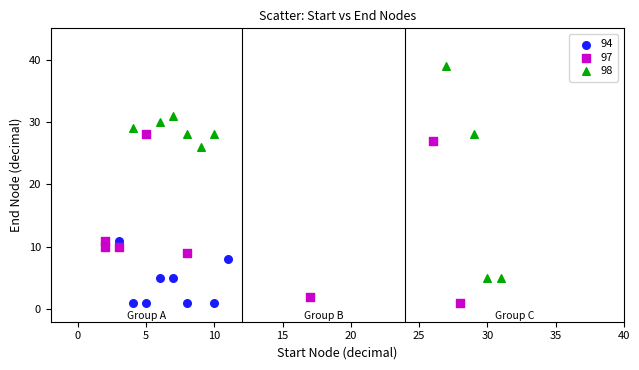

Which series has the widest spread of Y values?

98